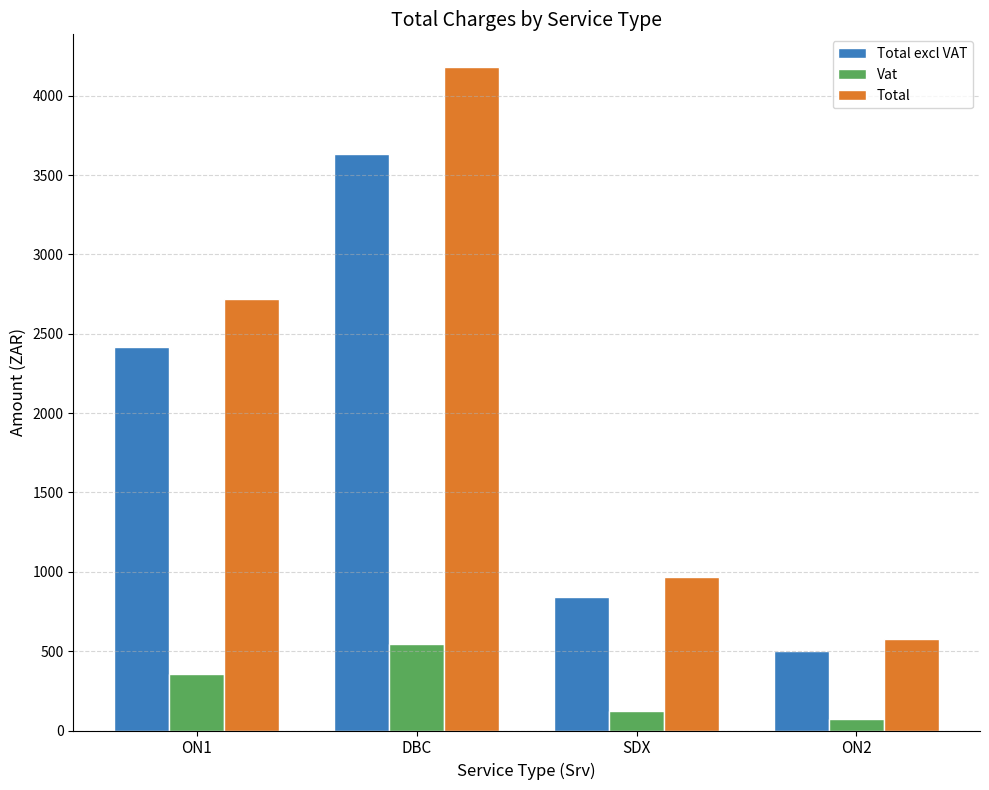

What is the sum of the Total excl VAT values at DBC and ON2?

4134.3